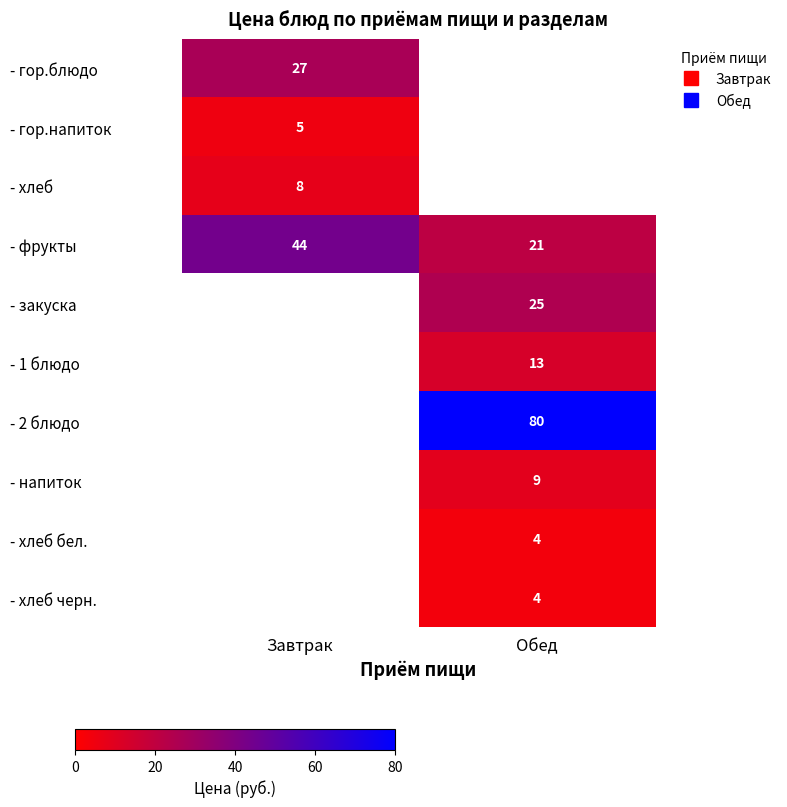

At how many categories does at least one series exceed 44?

1